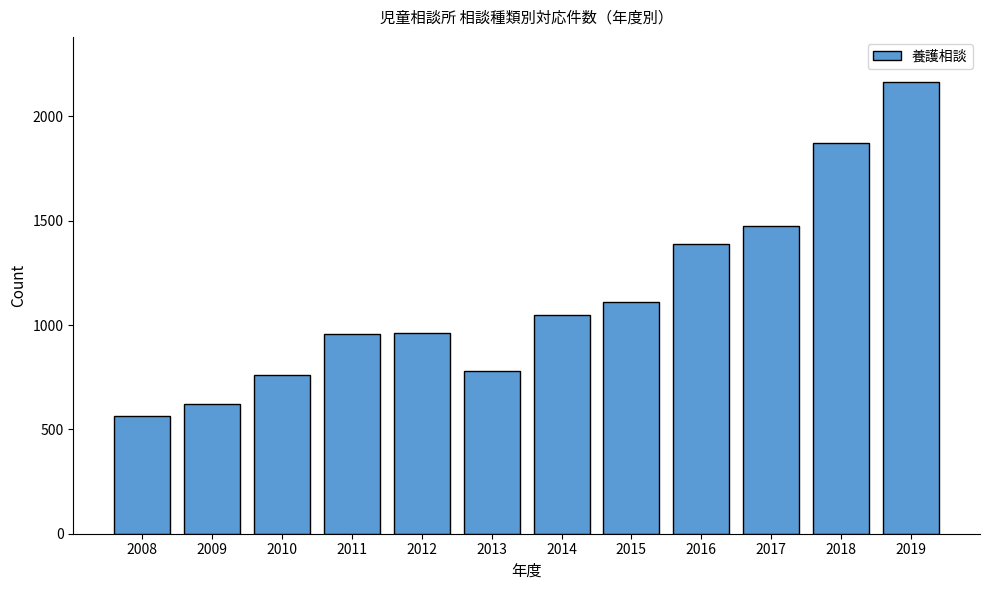

What is the minimum value shown in the chart?

565